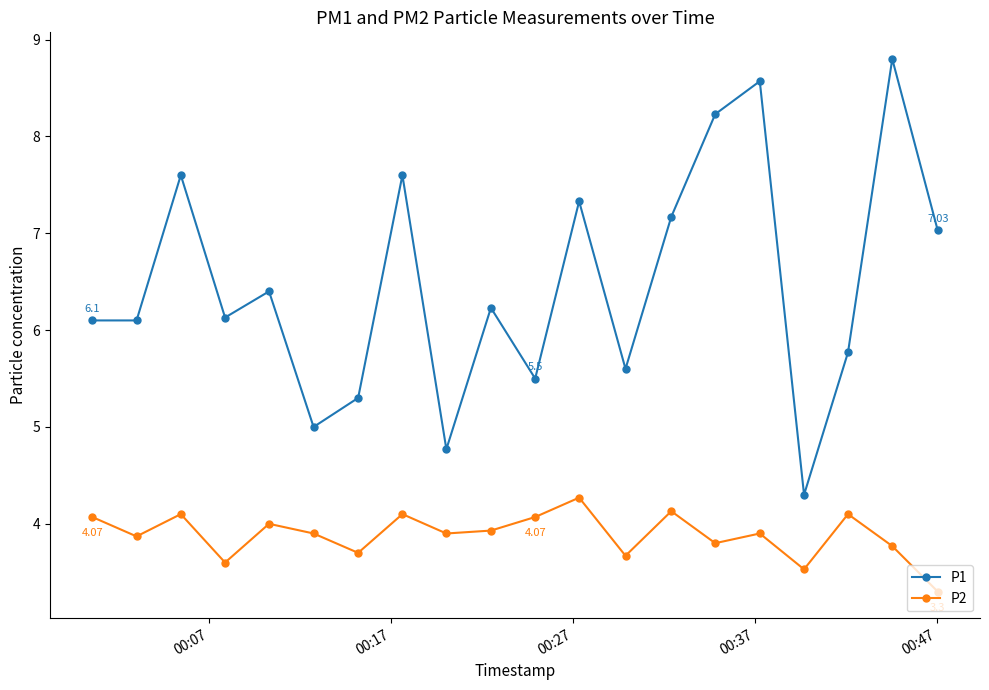

Rank the series by their average value, from lowest to highest.

P2, P1